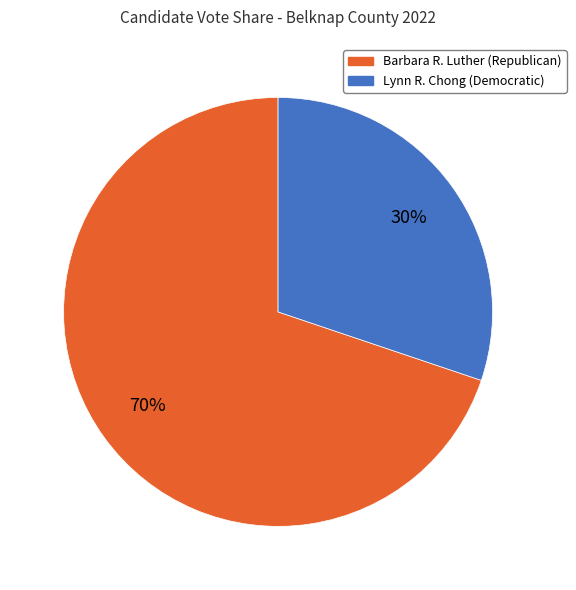

To the nearest percent, what is the difference between the largest and smallest slice percentages?

40%